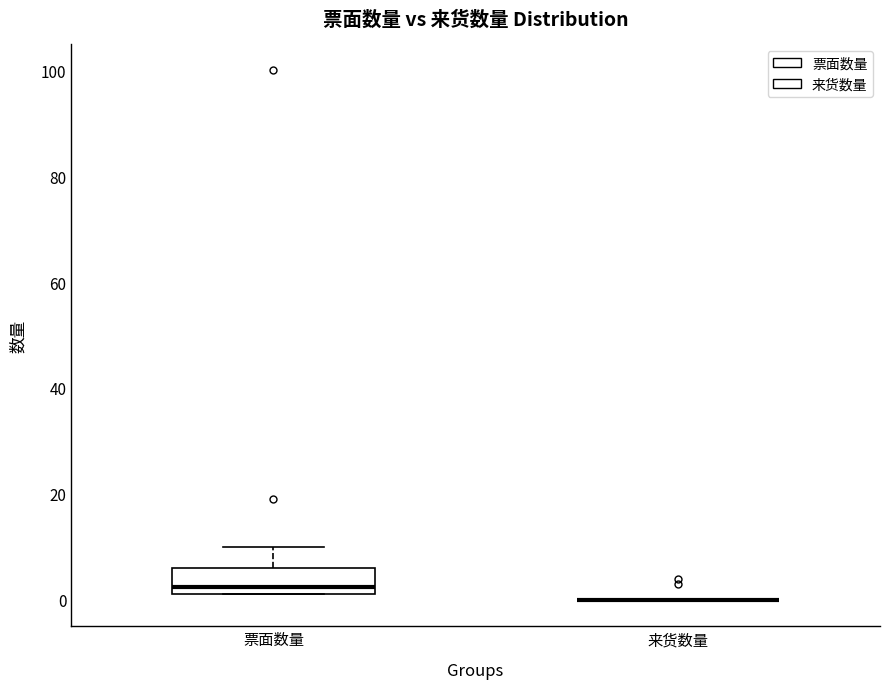

Reading left to right, transcribe this box plot: for each box, give where its median line is, the range the box spans, and where its two whiskers end, as read against the y-axis. The values are not printed on the chart, so give them approximately, as read against the axis.

票面数量: median 2 (just above the box's lower edge), box 2 to 6, whiskers 2 to 10
来货数量: box collapsed to a line at 0, whiskers 0 to 0